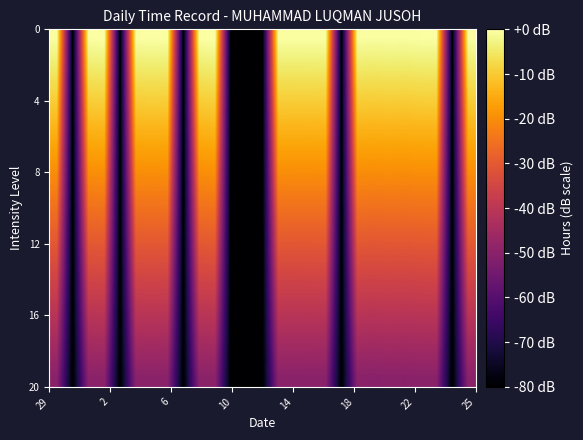

Count the number of data series in this chart.

20